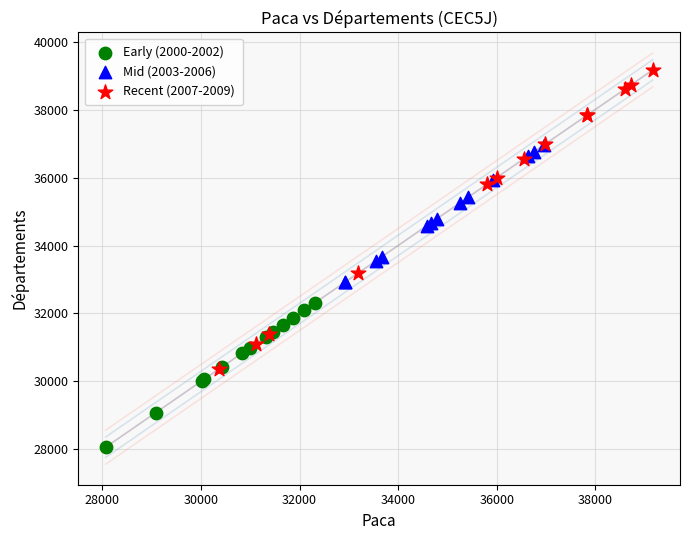

What are all the series names shown in the legend?

Early (2000-2002), Mid (2003-2006), Recent (2007-2009)